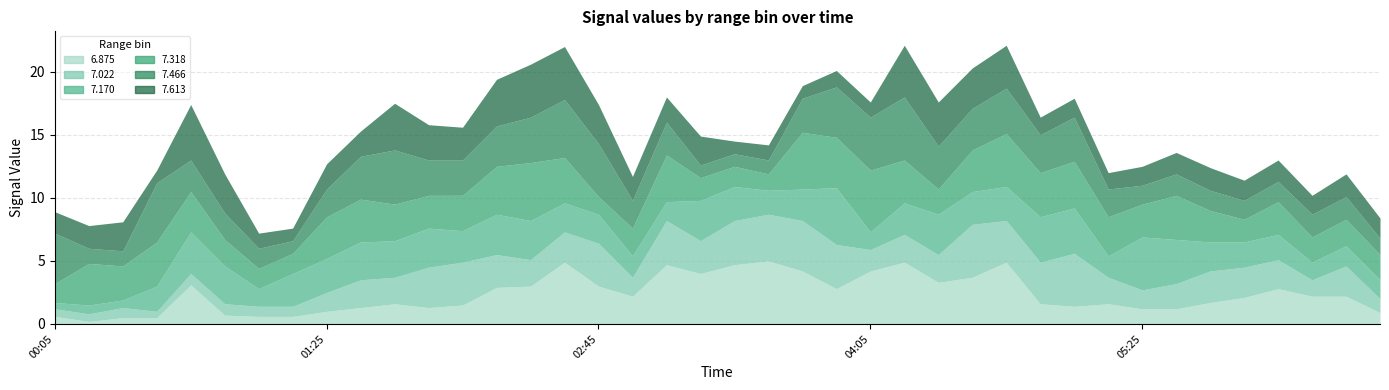

How many interior local peaks does the 7.613 series have?

12